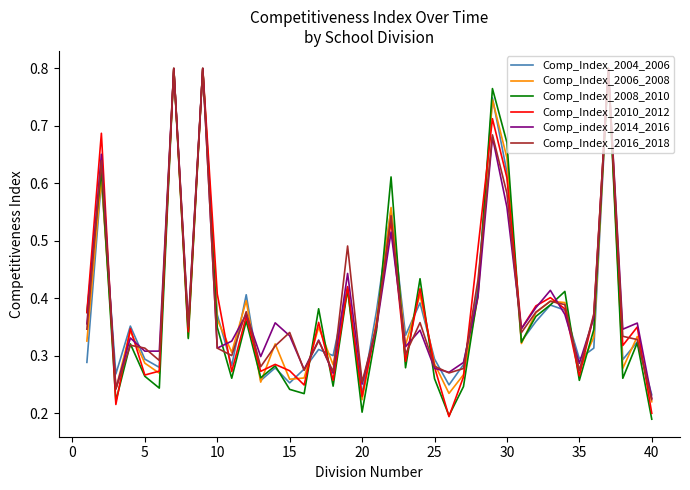

What is the total value across all series at 15?

1.7